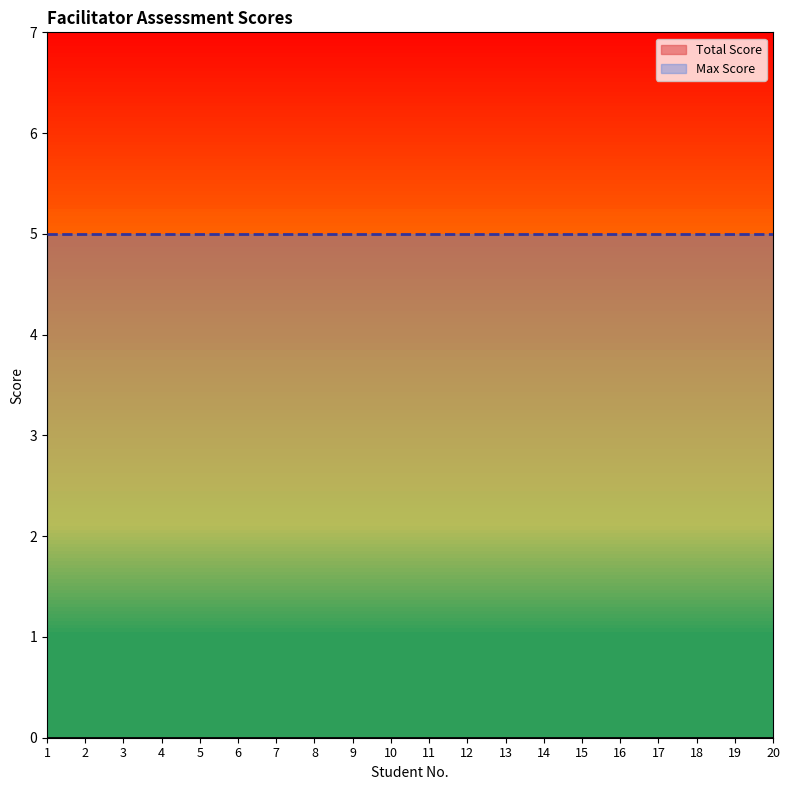

Is the value of Max Score at 15 greater than the value of Total Score at 10?

Yes